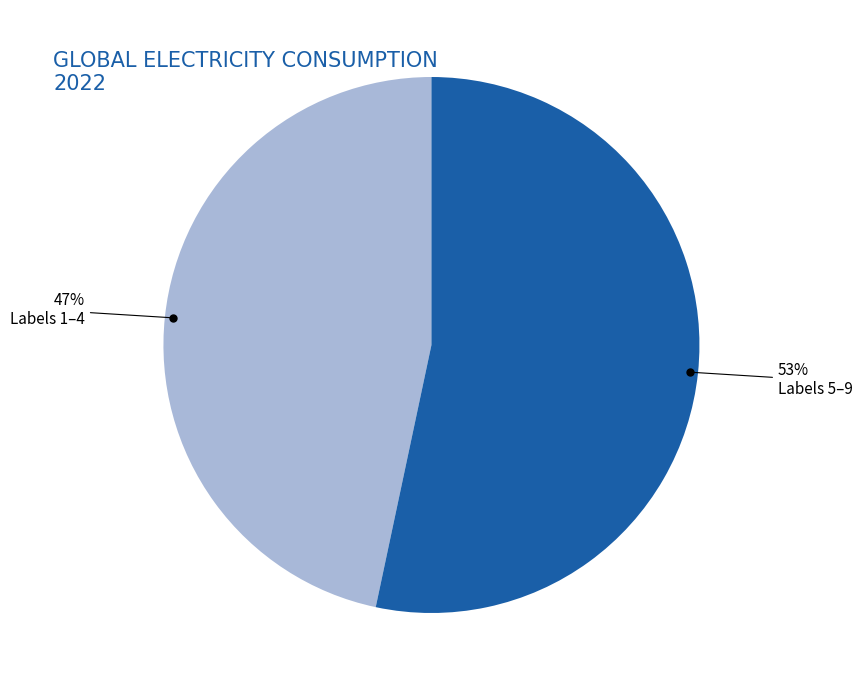

Is there a majority slice in this chart?

Yes